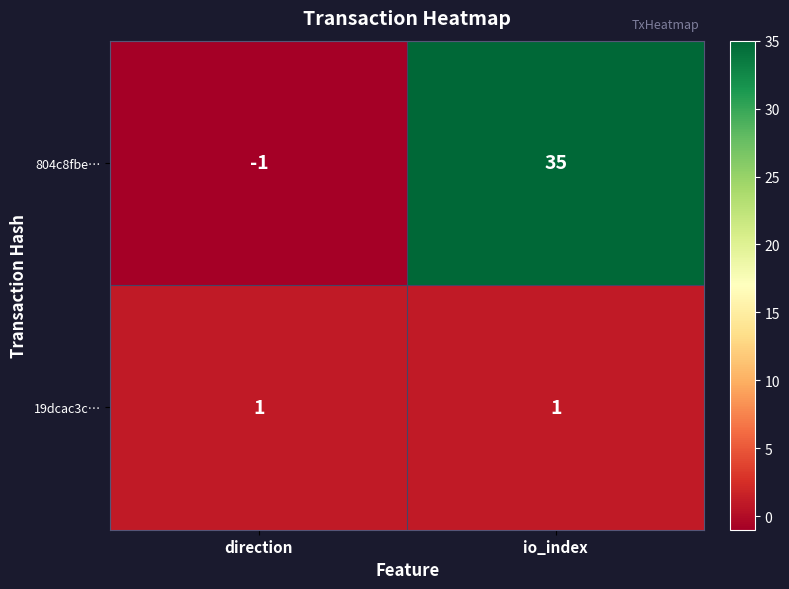

Reading left to right, what are all the values shown in this chart?

804c8fbe…: -1	35
19dcac3c…: 1	1